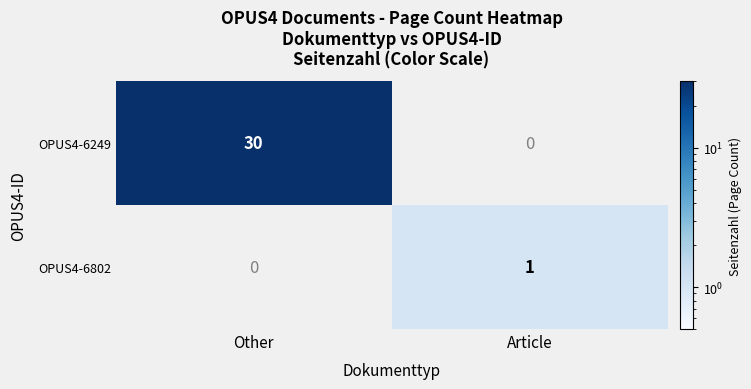

True or false: OPUS4-6249 has a value of 10 at Other.

False